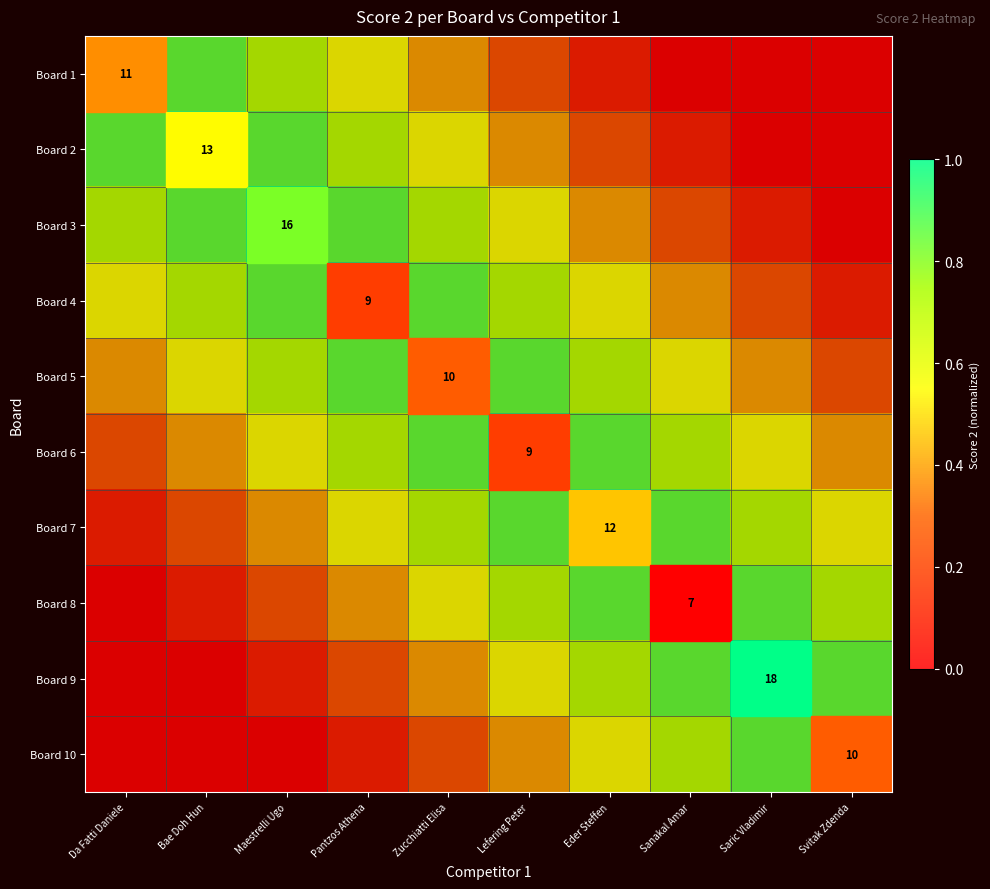

What is the sum of the Board 7 values at Svitak Zdenda and Eder Steffen?

1.6